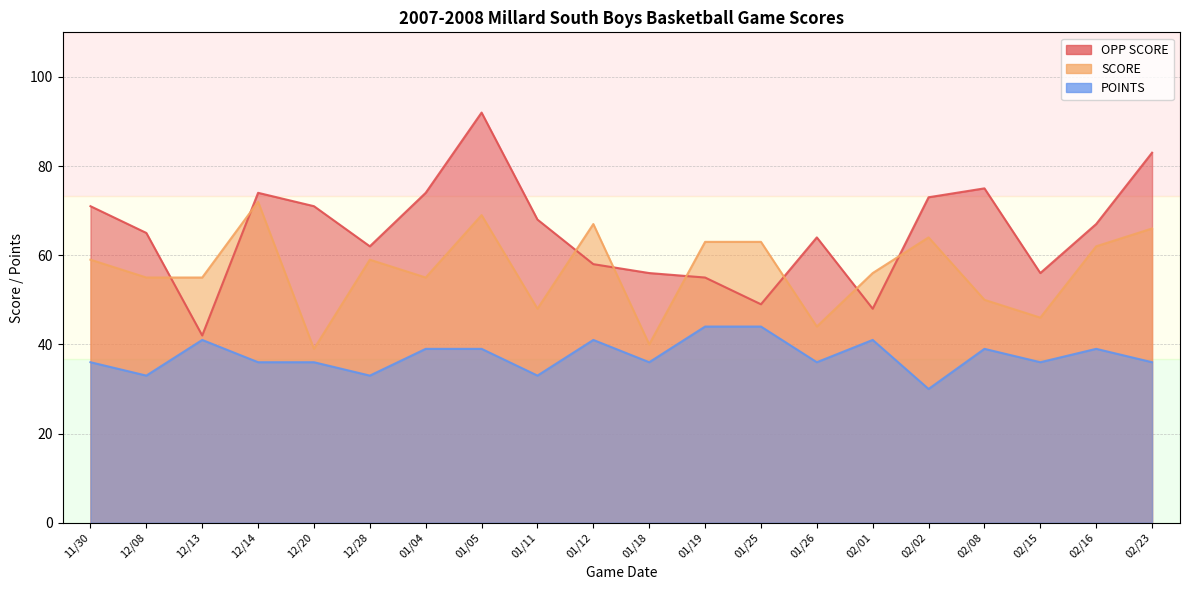

At which category does POINTS reach its first local valley?

12/08